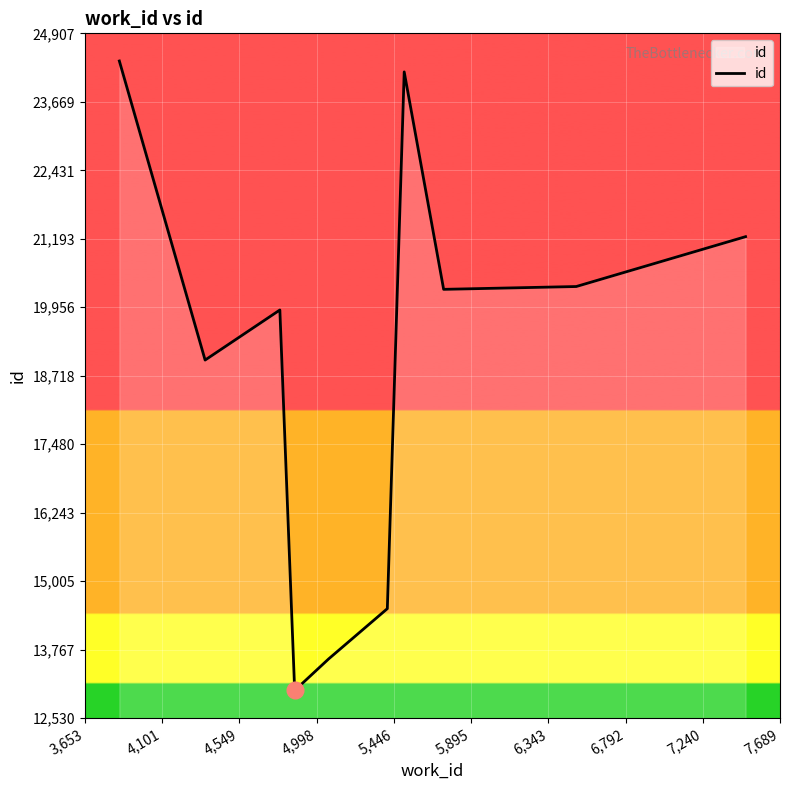

What is the smallest value displayed?

13030